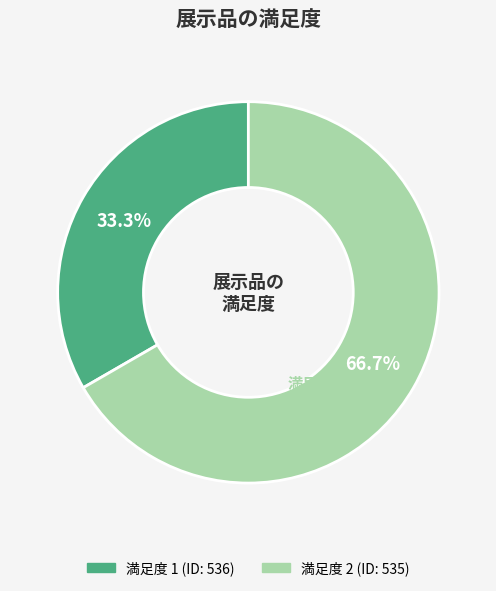

Count the number of slices in the pie.

2